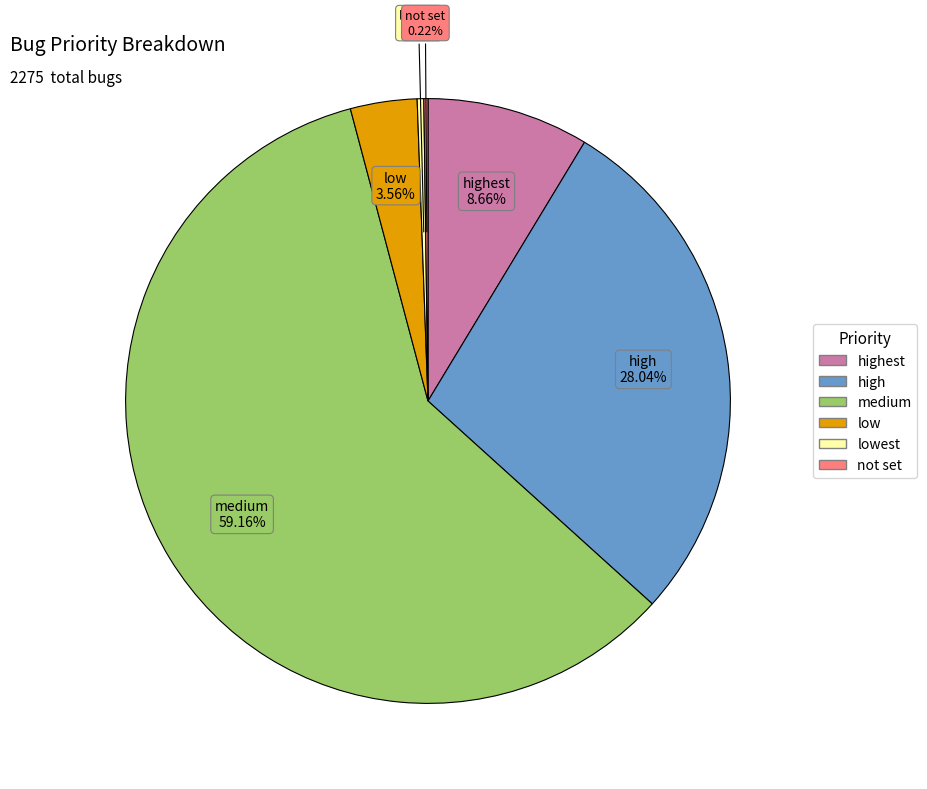

Is there a majority slice in this chart?

Yes